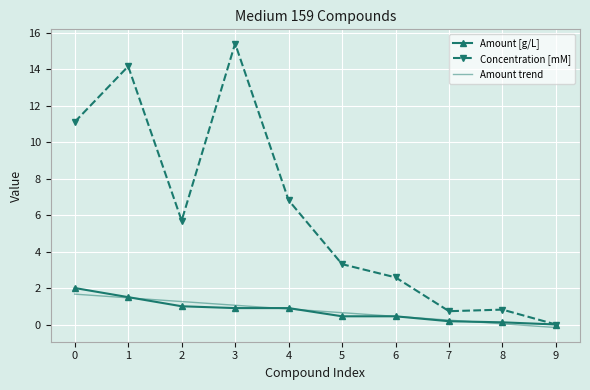

What is the minimum value shown in the chart?

-0.2